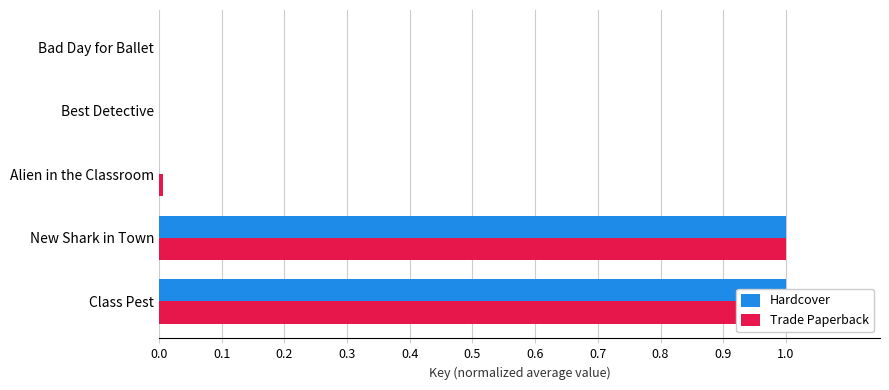

Count the number of categories in the chart.

5